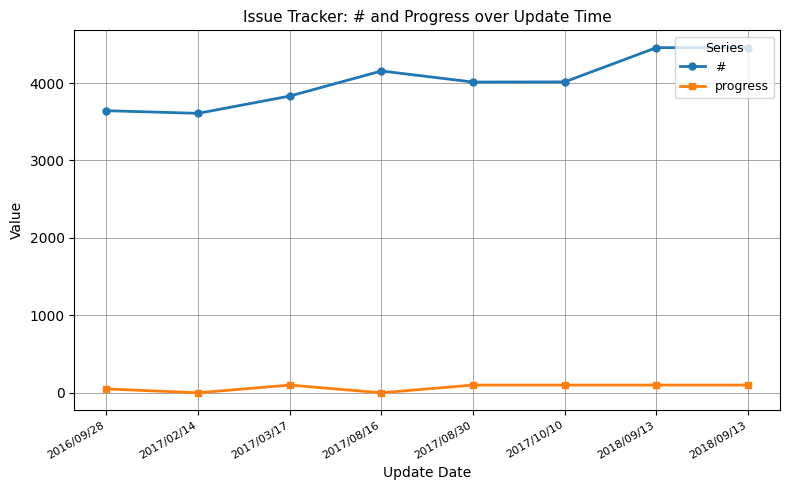

What is the value of the # point at the 4th from the left?

4156